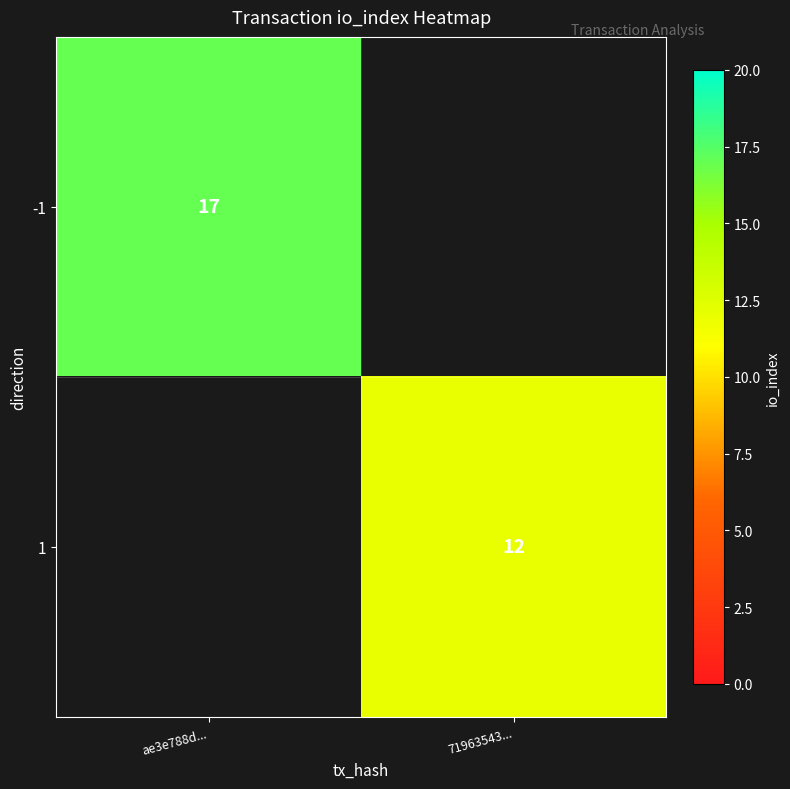

Is it true that -1 equals 17 at ae3e788d...?

True